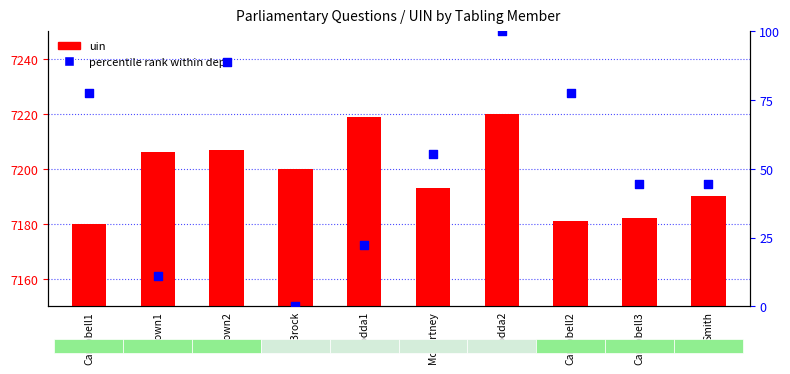

Which series has the widest spread of Y values?

percentile rank within dept